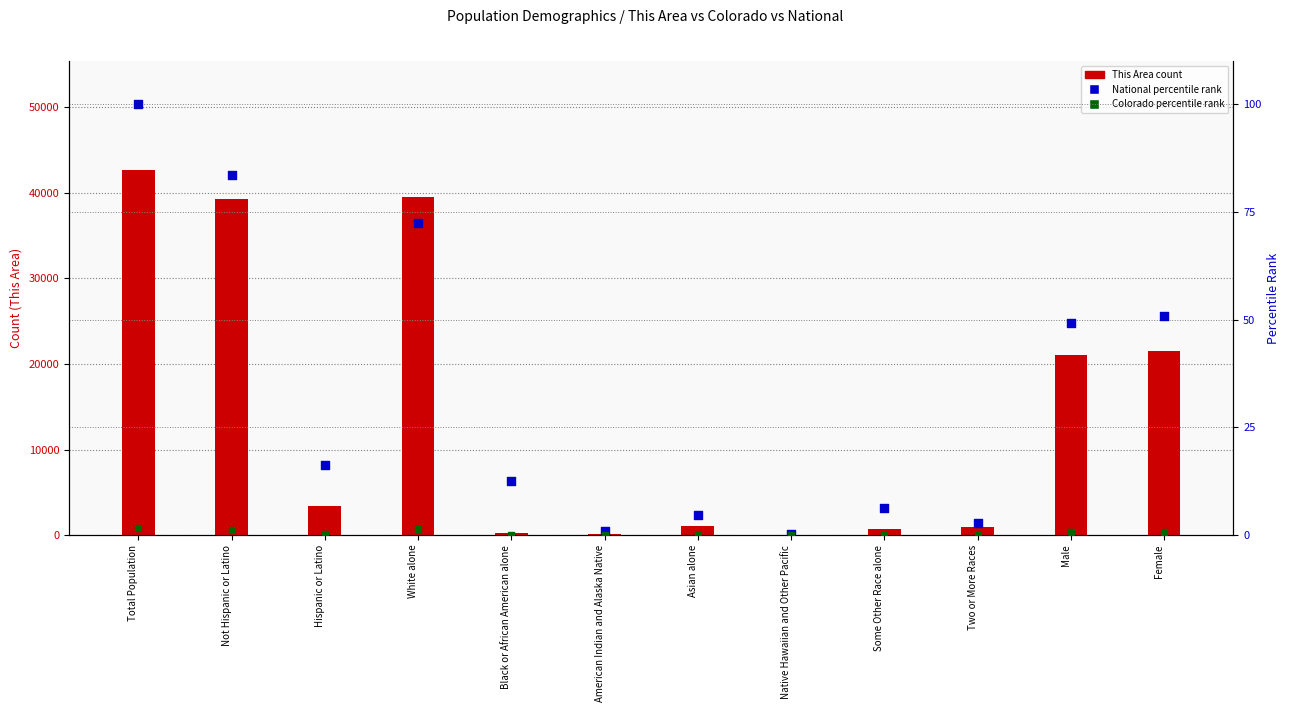

What are all the series names shown in the legend?

This Area (count), National (percentile rank), Colorado (percentile rank)